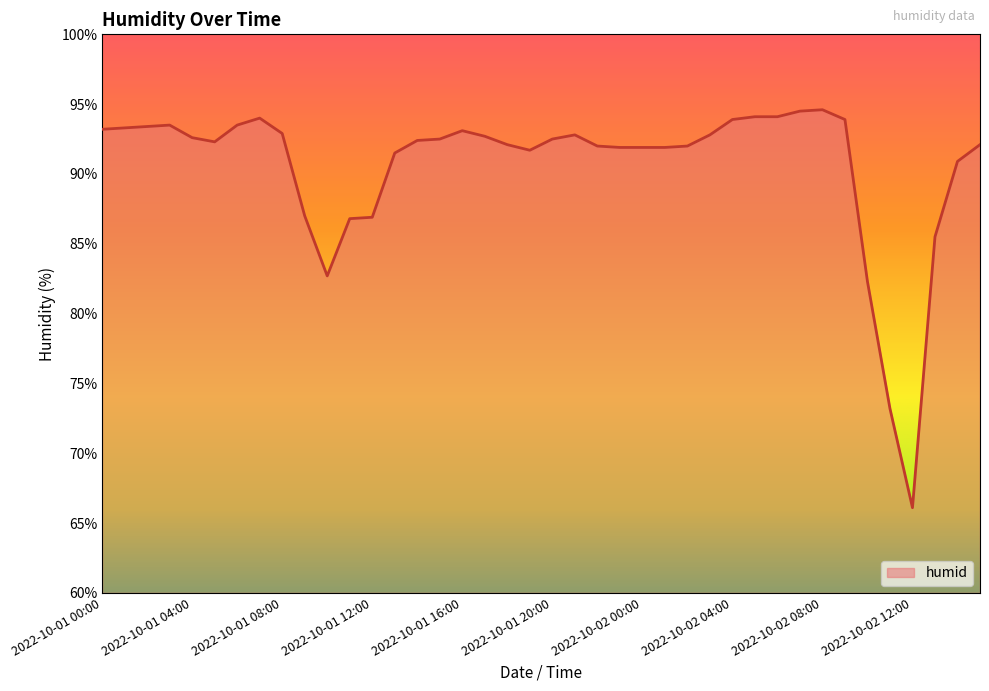

What is the greatest value displayed?

94.6